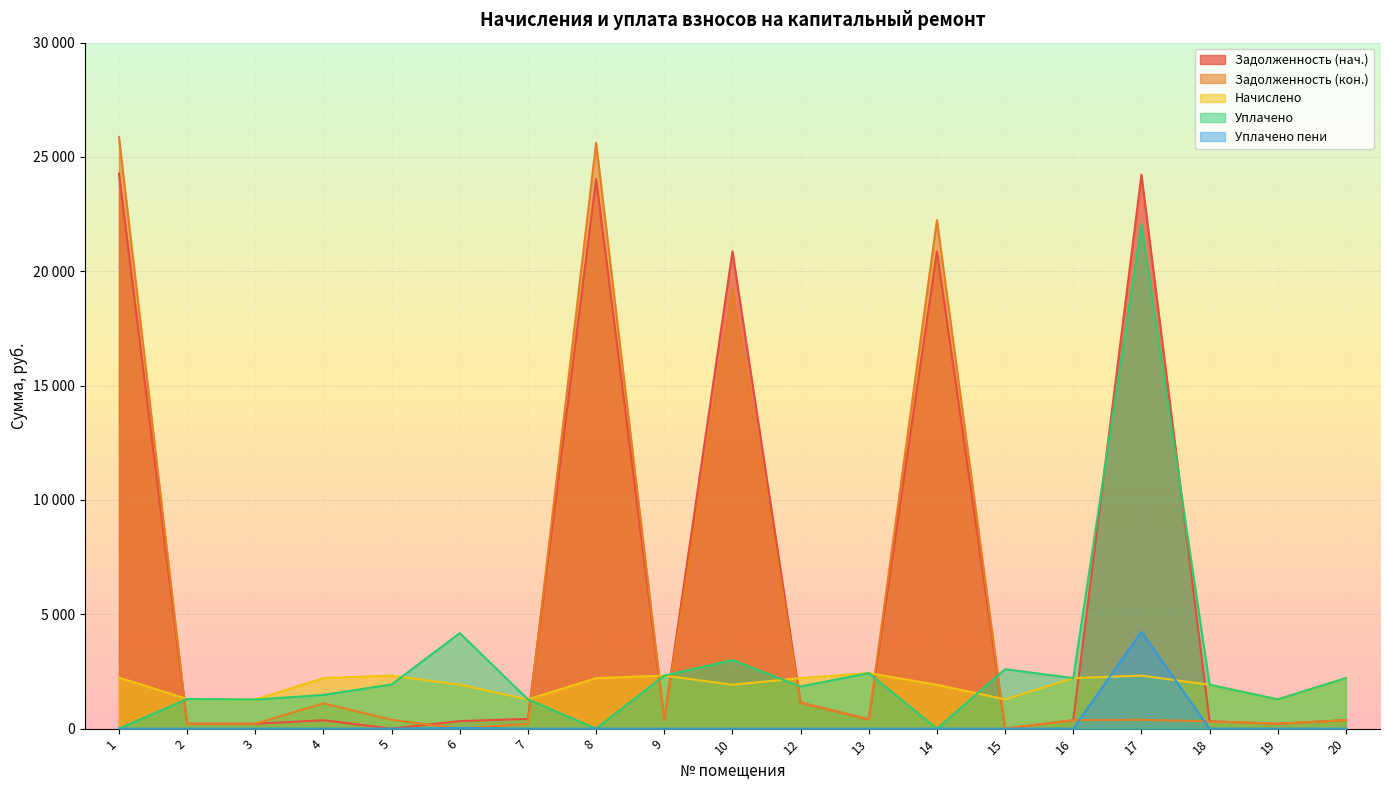

How many interior local valleys does the zadolzhennost series have?

6